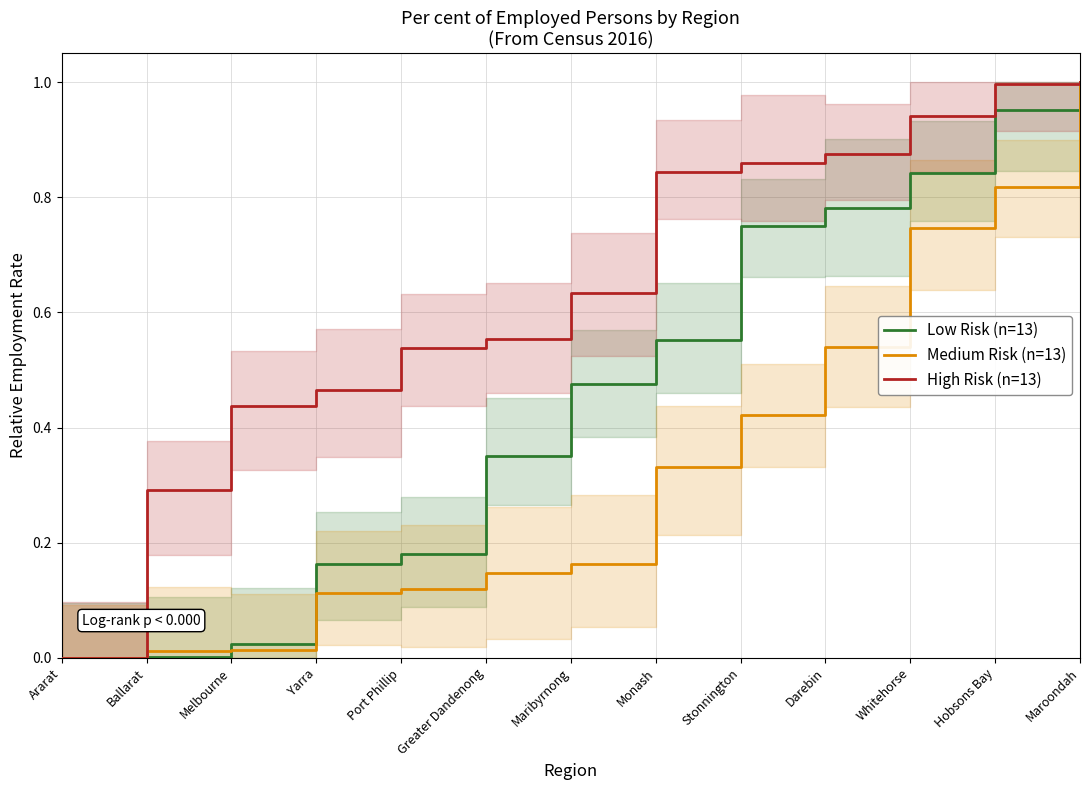

Is it true that Low Risk (n=13) equals 0.4 at Greater Dandenong?

True